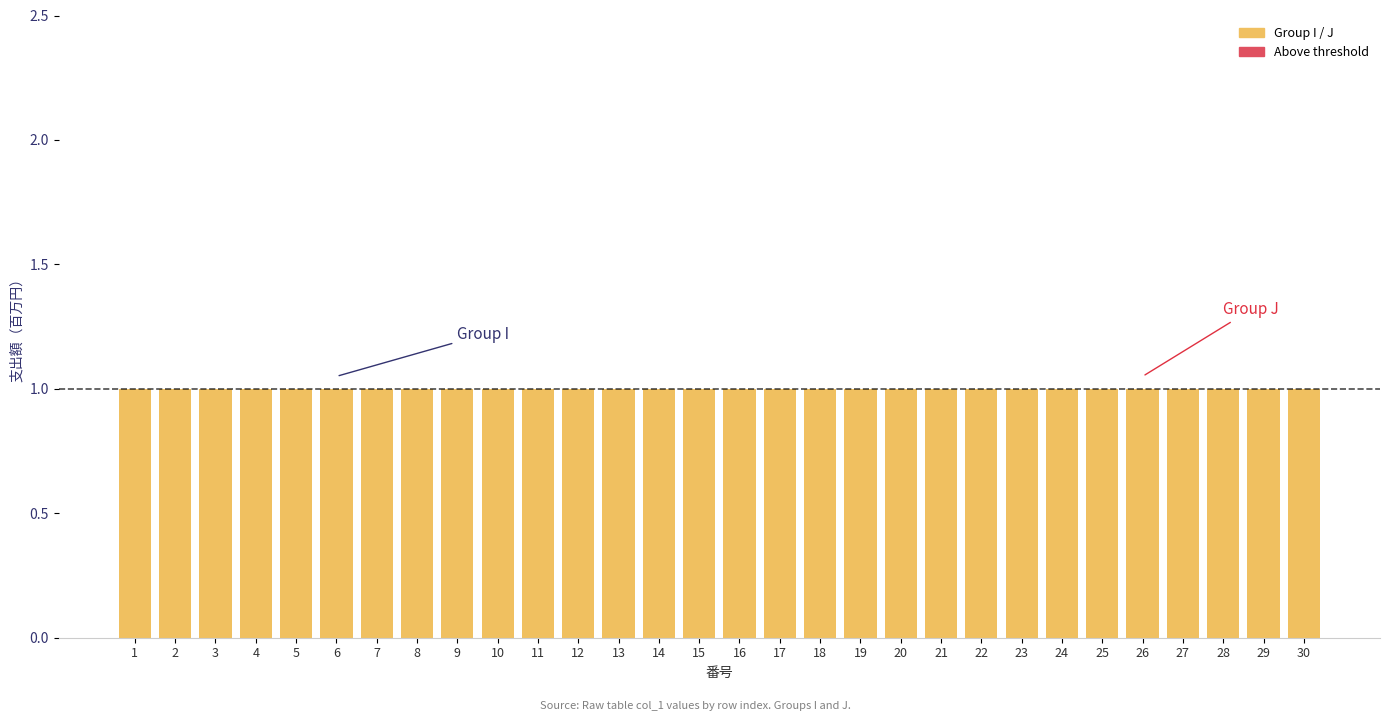

At how many categories does at least one series exceed 0?

30